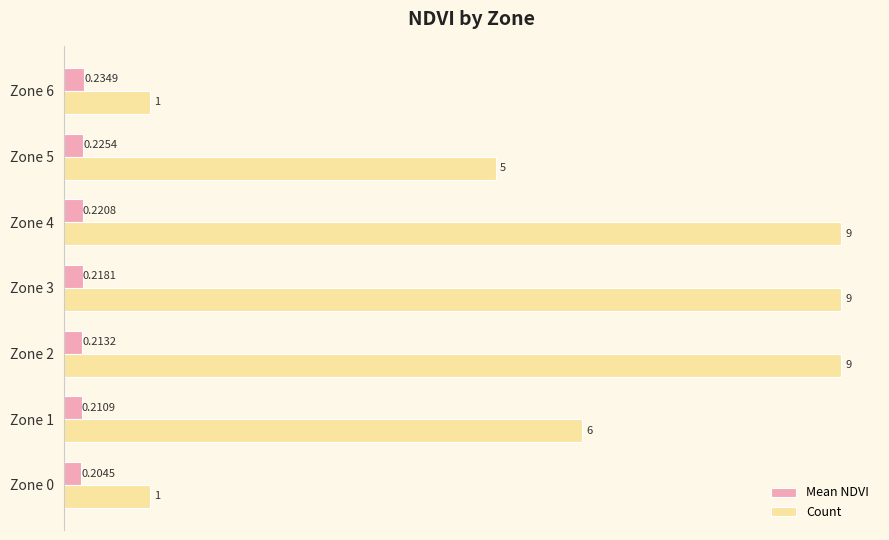

At how many categories does at least one series exceed 3?

5